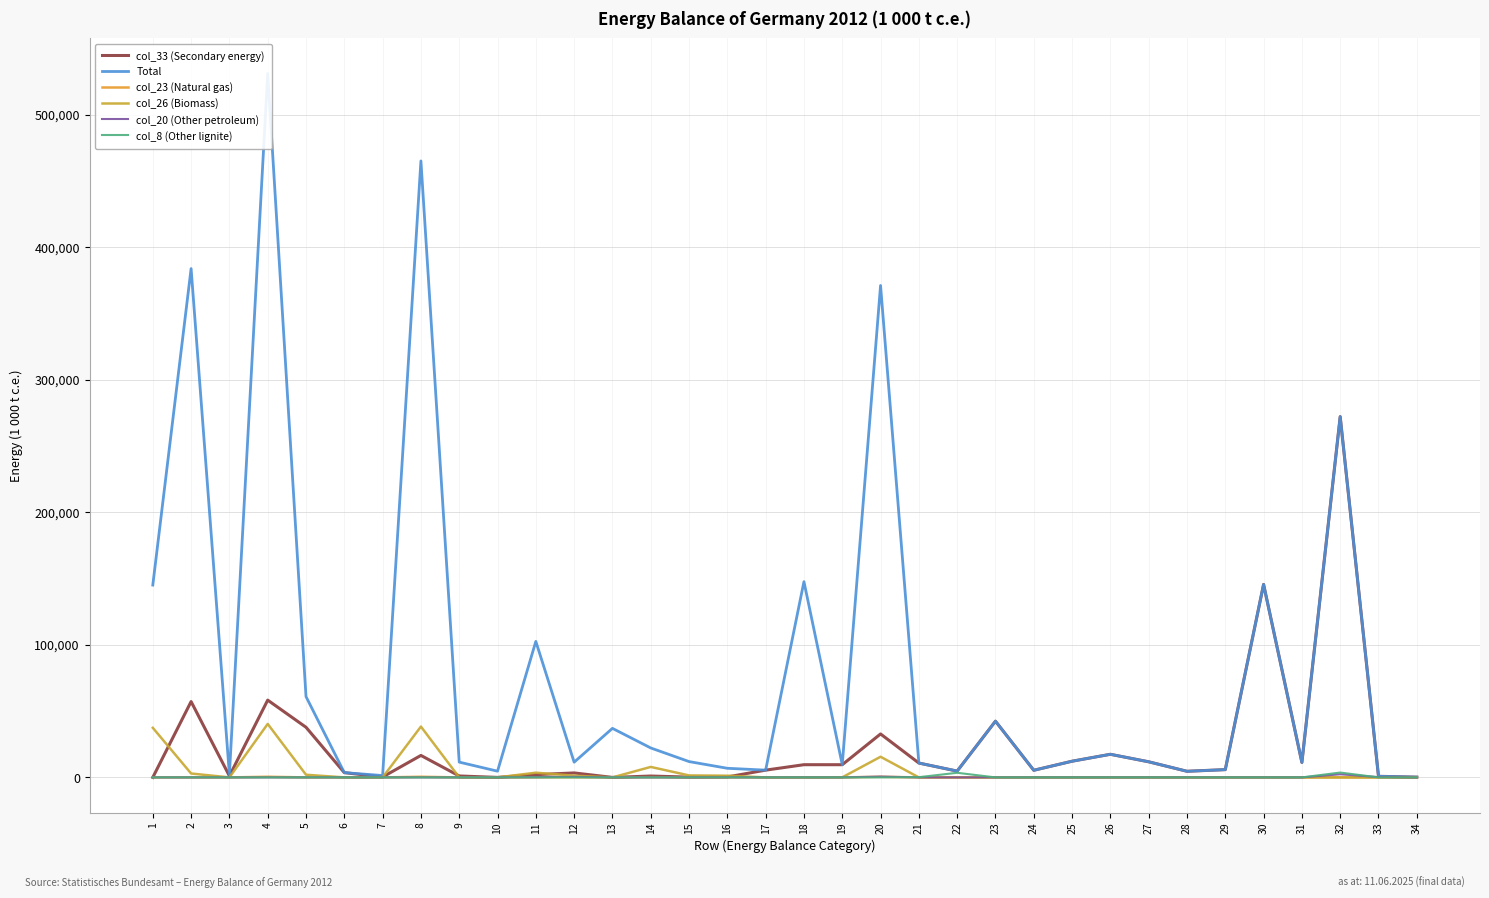

True or false: col_33 (Secondary energy) has a value of 208.0 at 7.

False